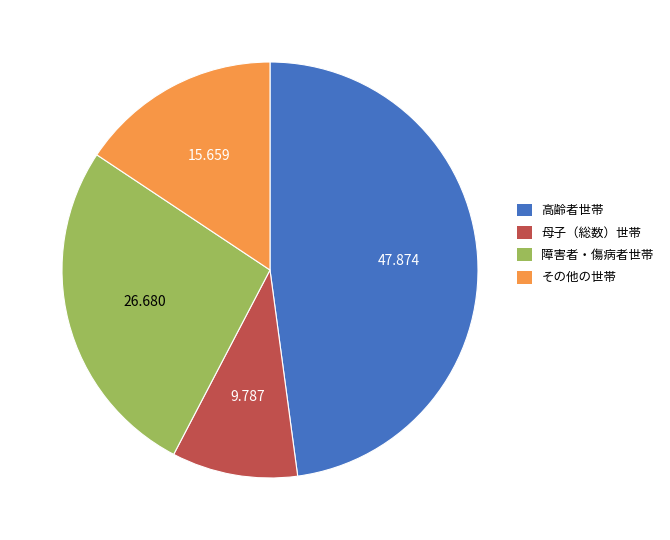

How many segments does this pie chart have?

4